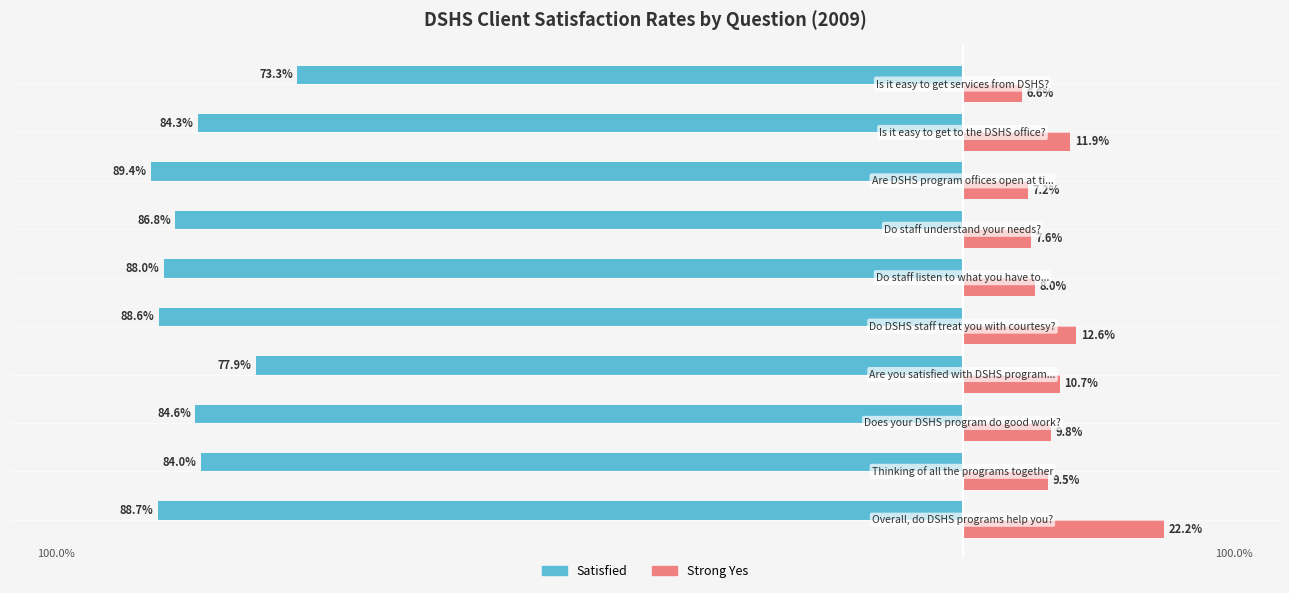

What is the lowest value of the Satisfied series?

-0.9